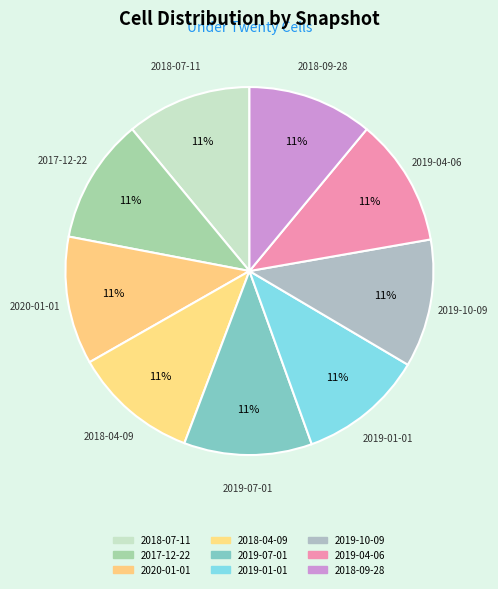

Rank the categories by value from lowest to highest.

2018-07-11, 2017-12-22, 2018-04-09, 2019-01-01, 2018-09-28, 2020-01-01, 2019-07-01, 2019-10-09, 2019-04-06